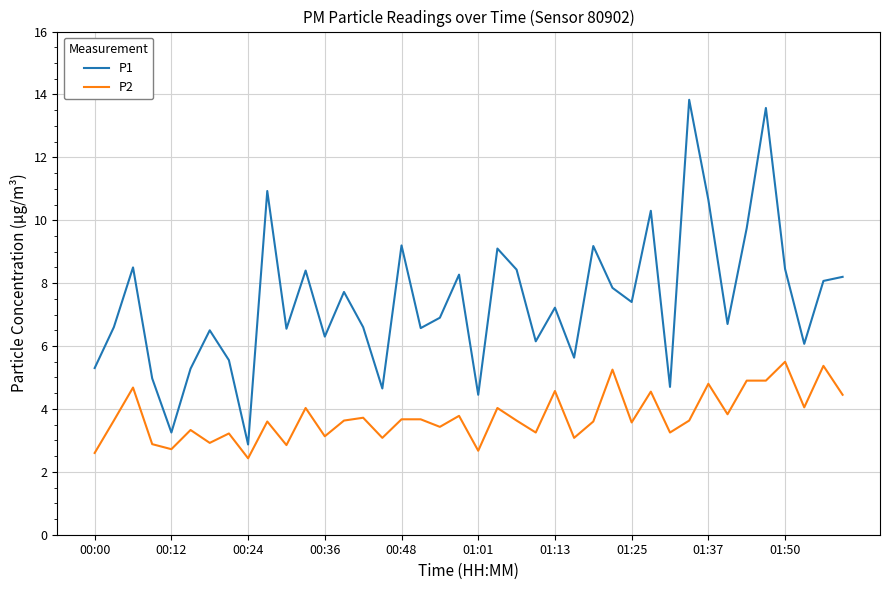

Which series has the largest range (max minus min)?

P1